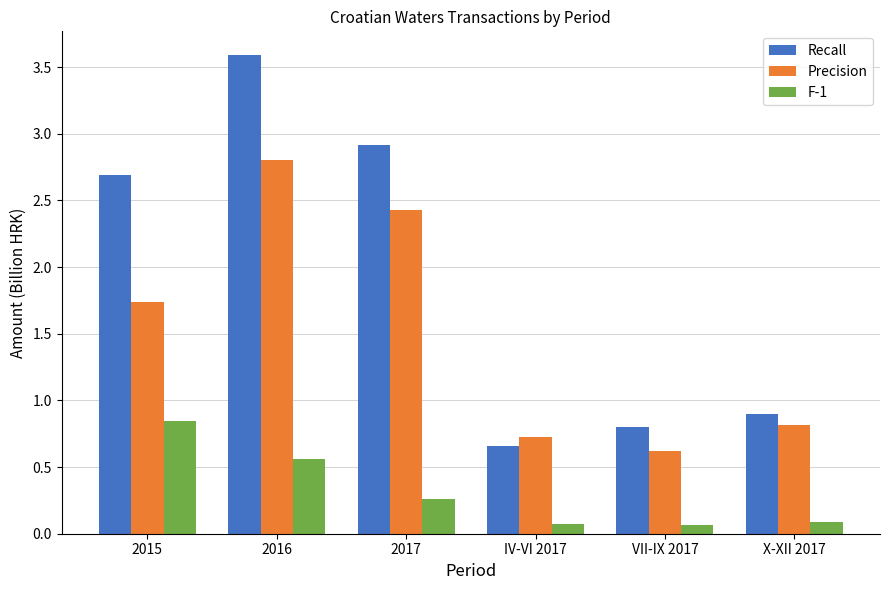

Between 2015 and IV-VI 2017, which series saw the biggest shift?

Recall